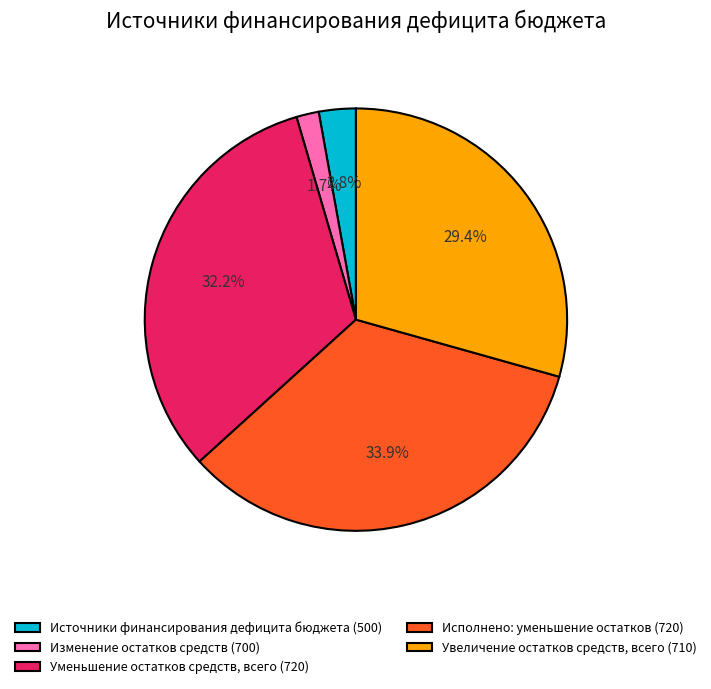

Which slice is the smallest?

Изменение остатков средств (700)